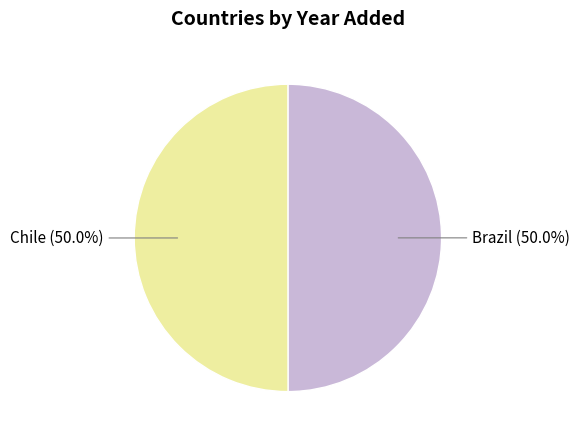

Approximately how many times larger is the value at Chile compared to Brazil?

1.0